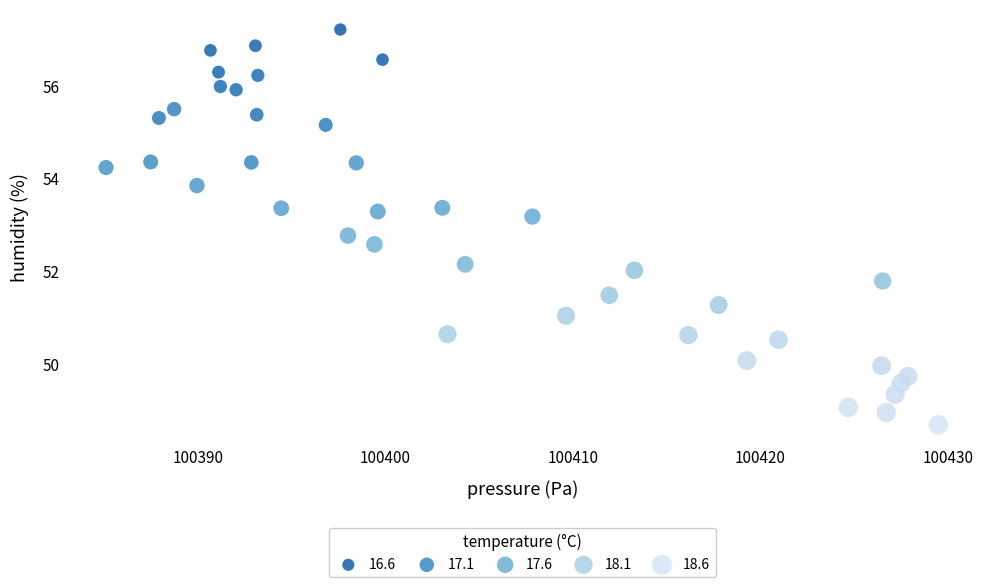

What is the range of Y values (max minus min)?

8.5